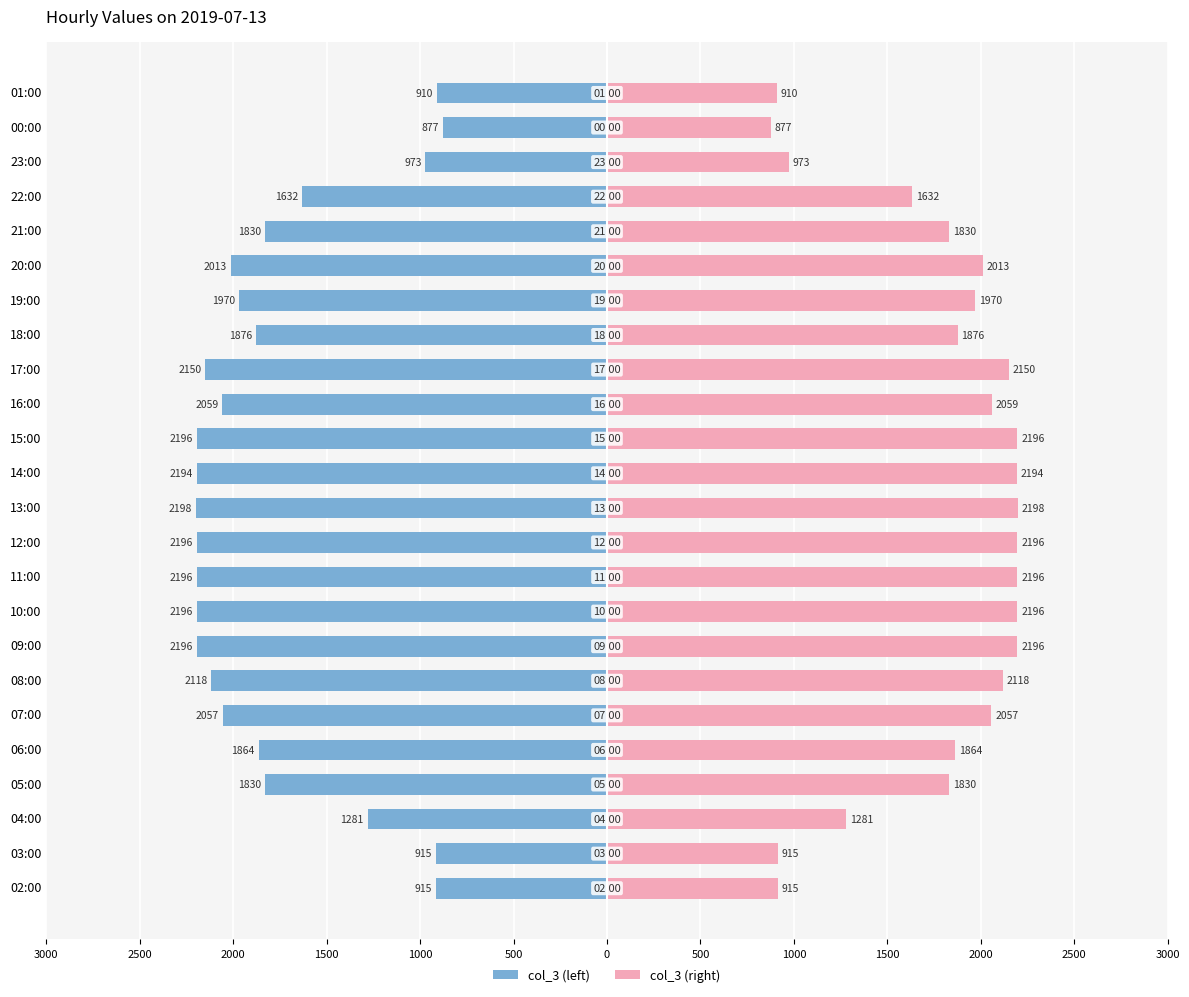

What is the greatest value displayed?

2198